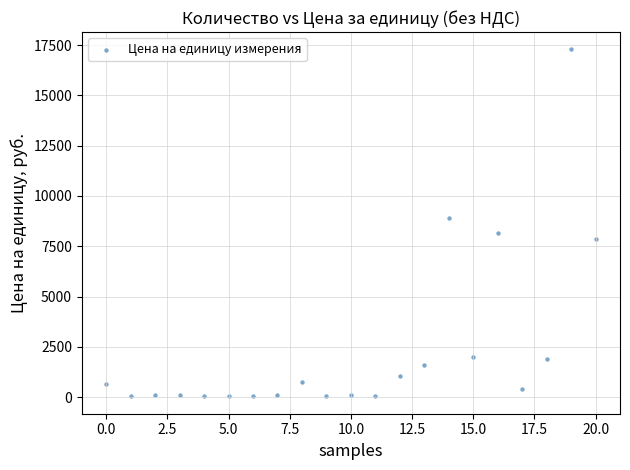

What is the range of Y values (max minus min)?

17253.2